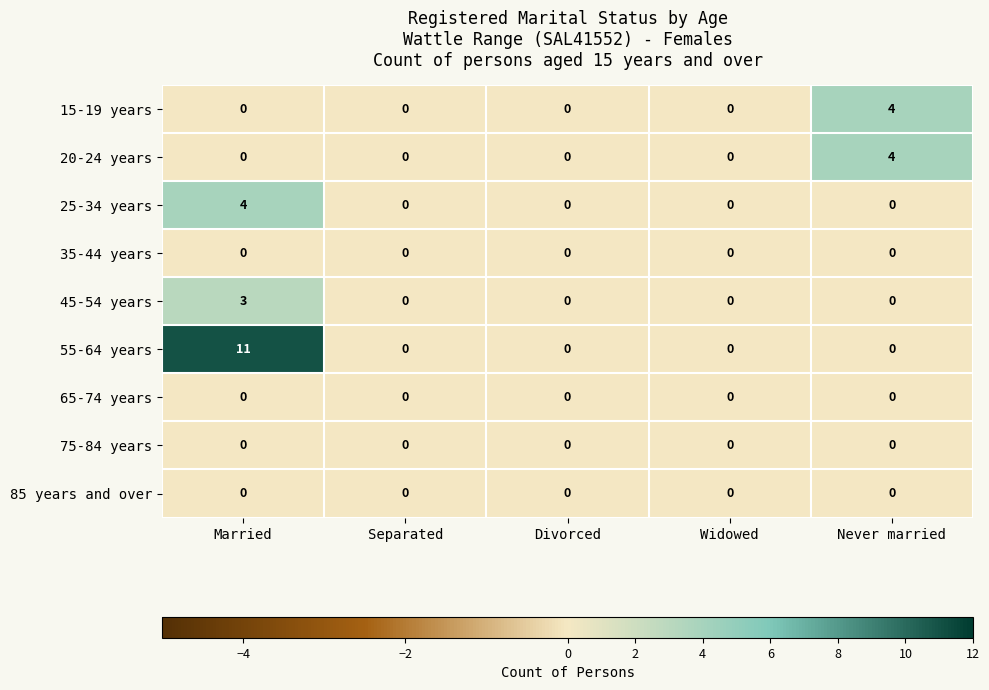

What is the difference between the maximum and minimum values in the 20-24 years series?

4